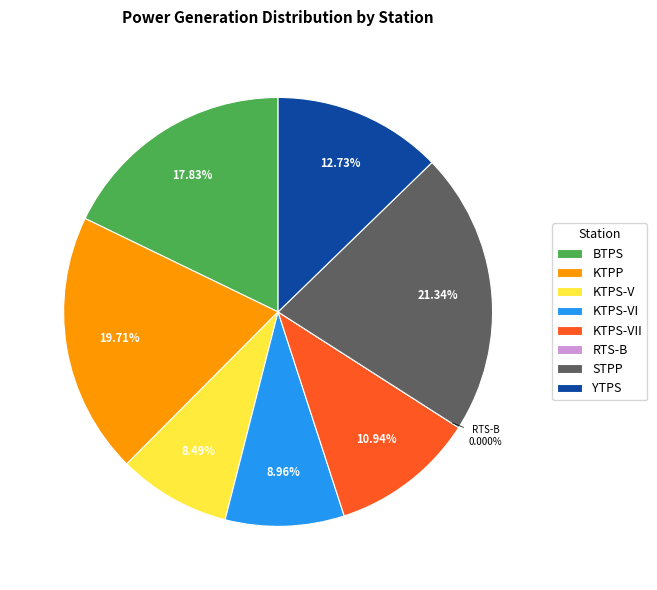

True or false: YTPS accounts for 1% of the total.

False